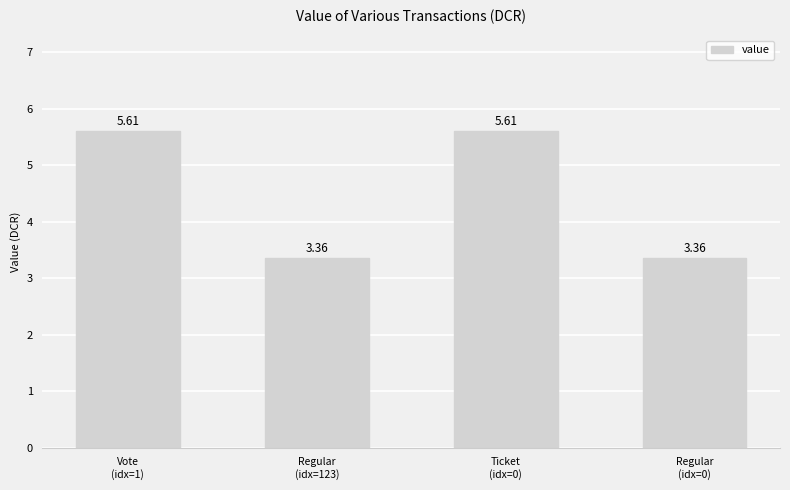

Count the number of values greater than 5.

2